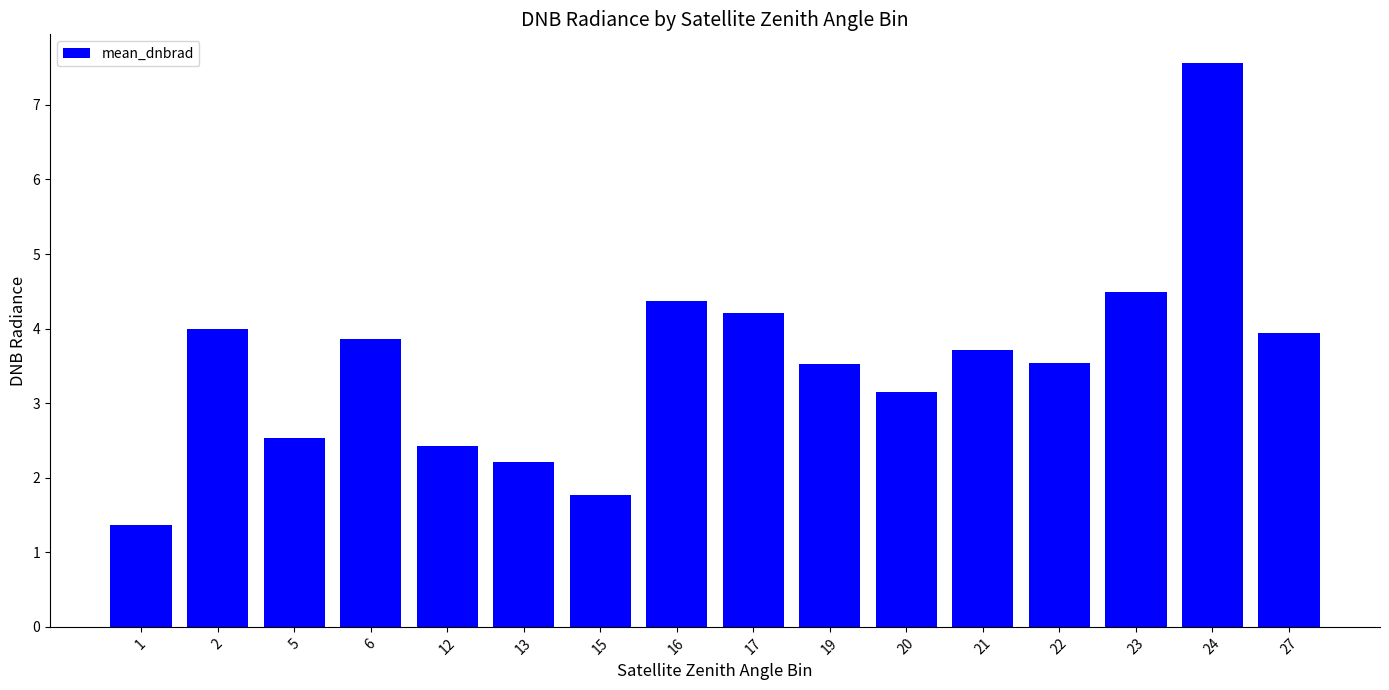

What is the ratio of the value at 1 to the value at 15?

0.8